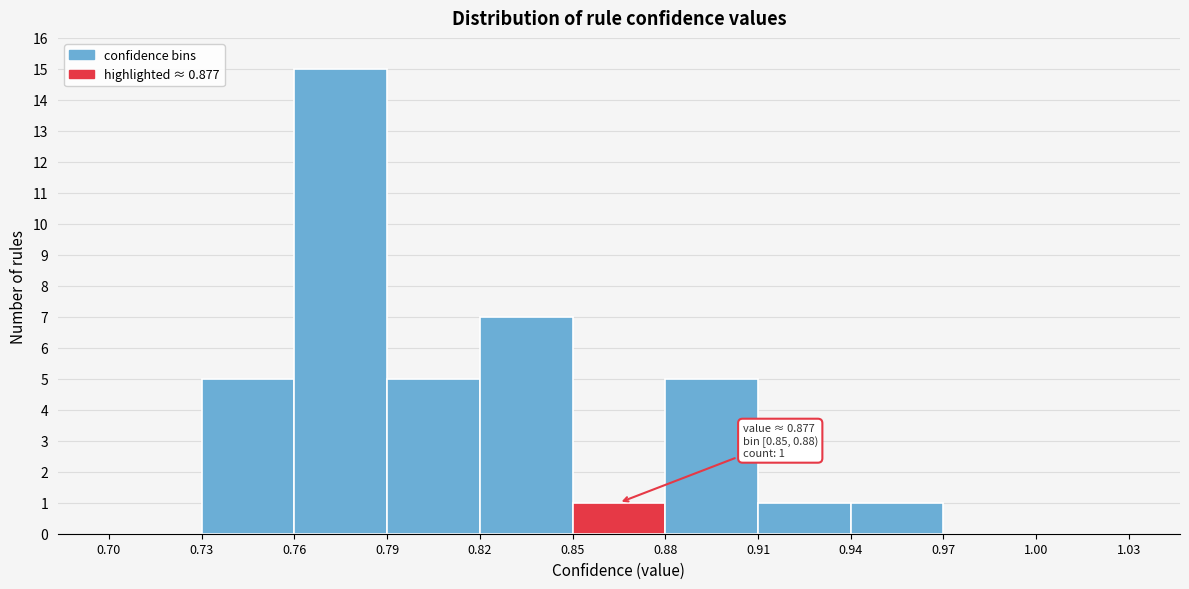

Which range on the x-axis has the tallest bar?

0.76 to 0.79